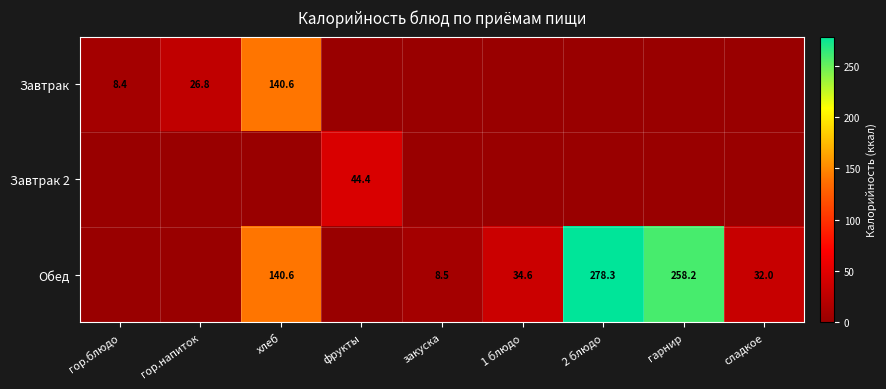

The value of Обед at закуска is 8.5. True or false?

True